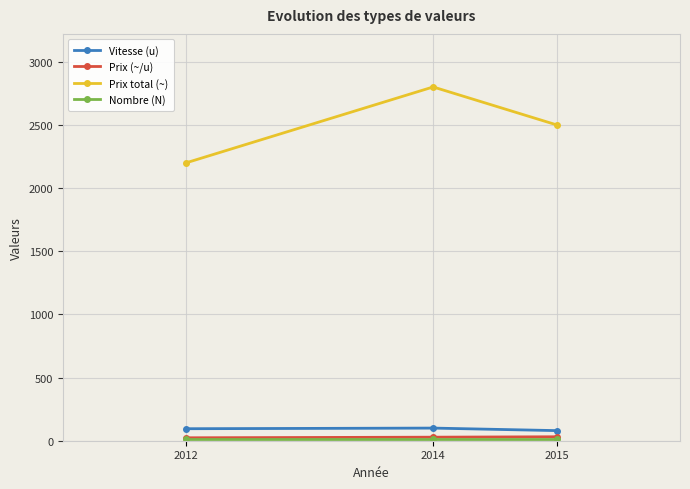

What is the highest value of the Prix total (~) series?

2800.0